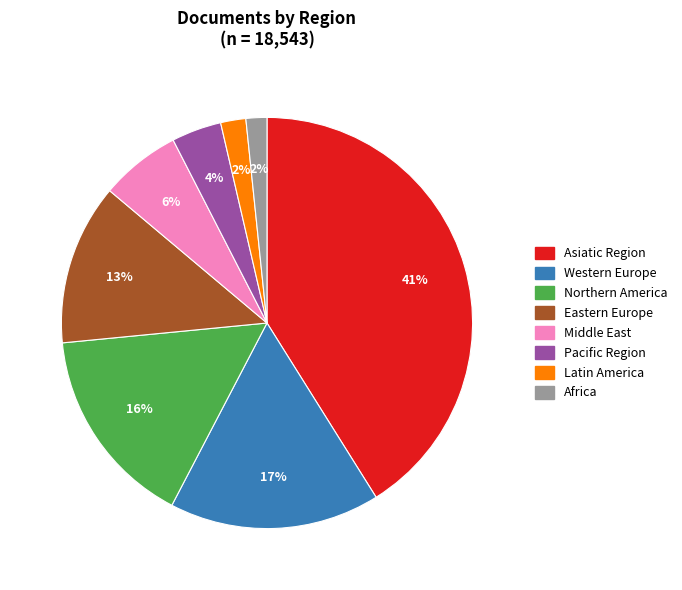

To the nearest percent, what is the difference between the largest and smallest slice percentages?

39%